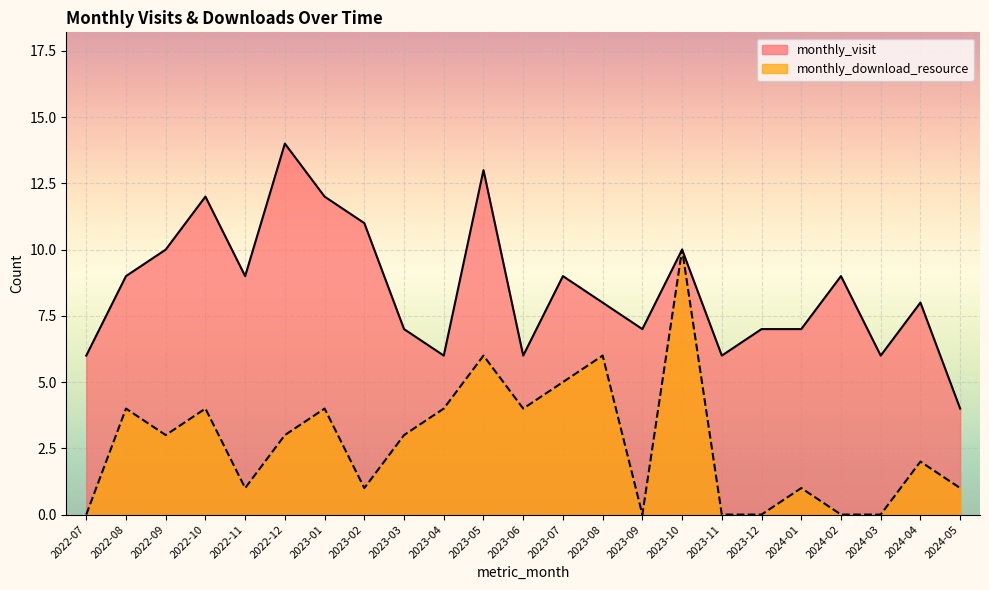

How many lines are shown in the chart?

2